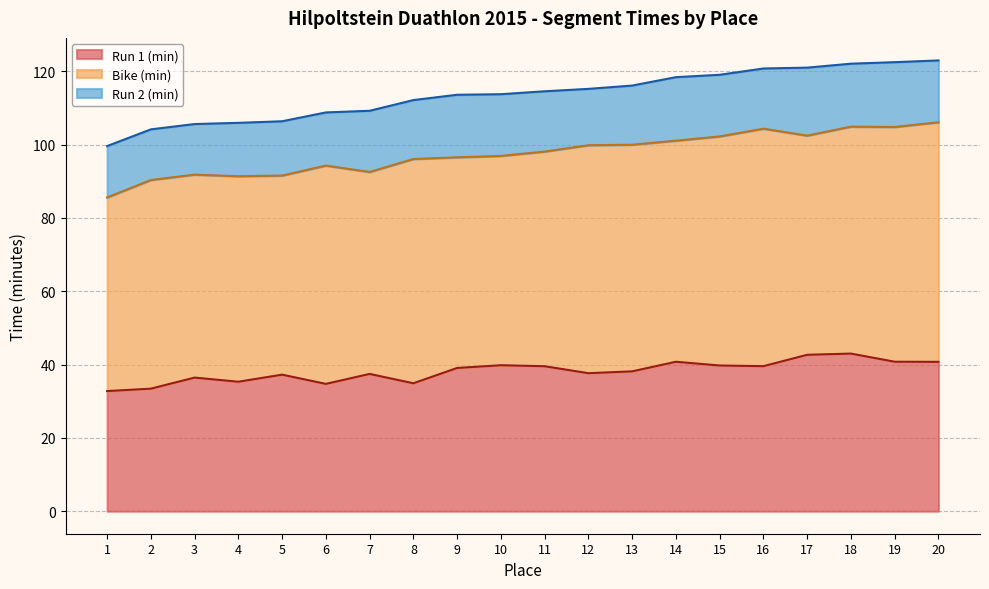

At which label is Bike (min) closest to 59?

11